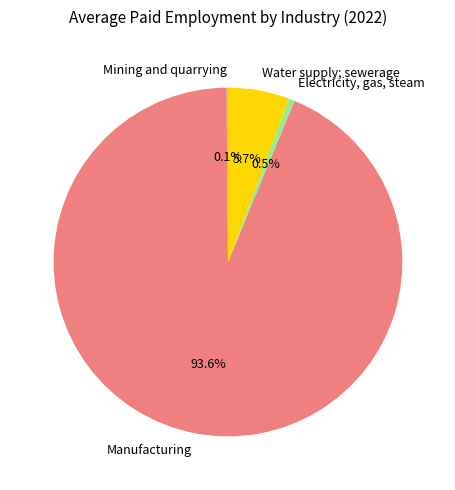

Which slice represents more than half of the pie?

Manufacturing